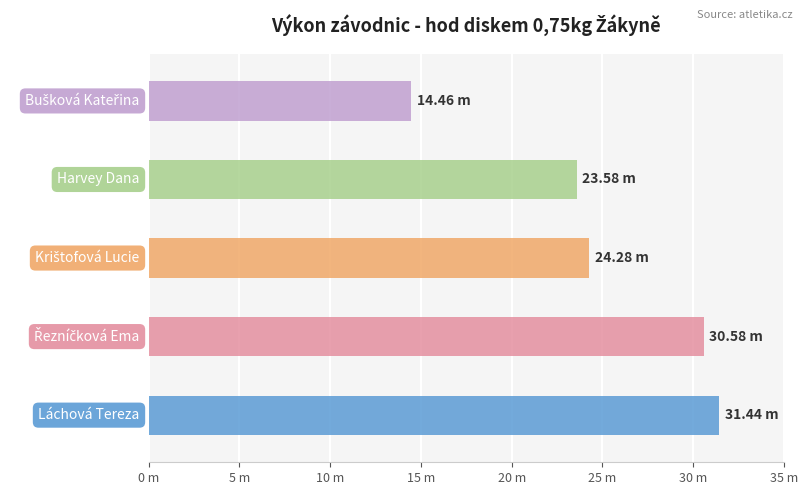

What value does the data have at Krištofová Lucie?

24.3